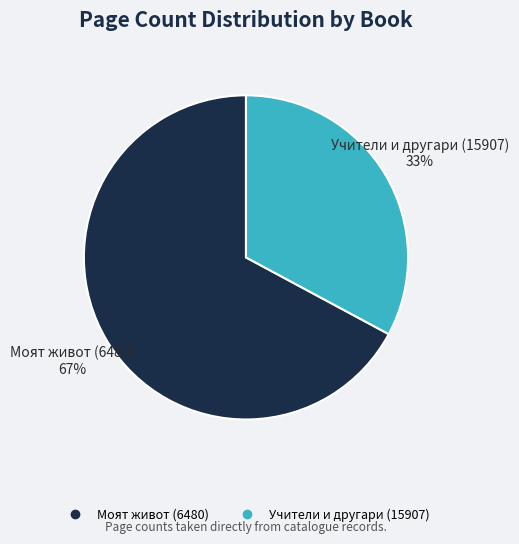

Do Учители и другари (15907) and Моят живот (6480) together represent more than half of the pie?

Yes